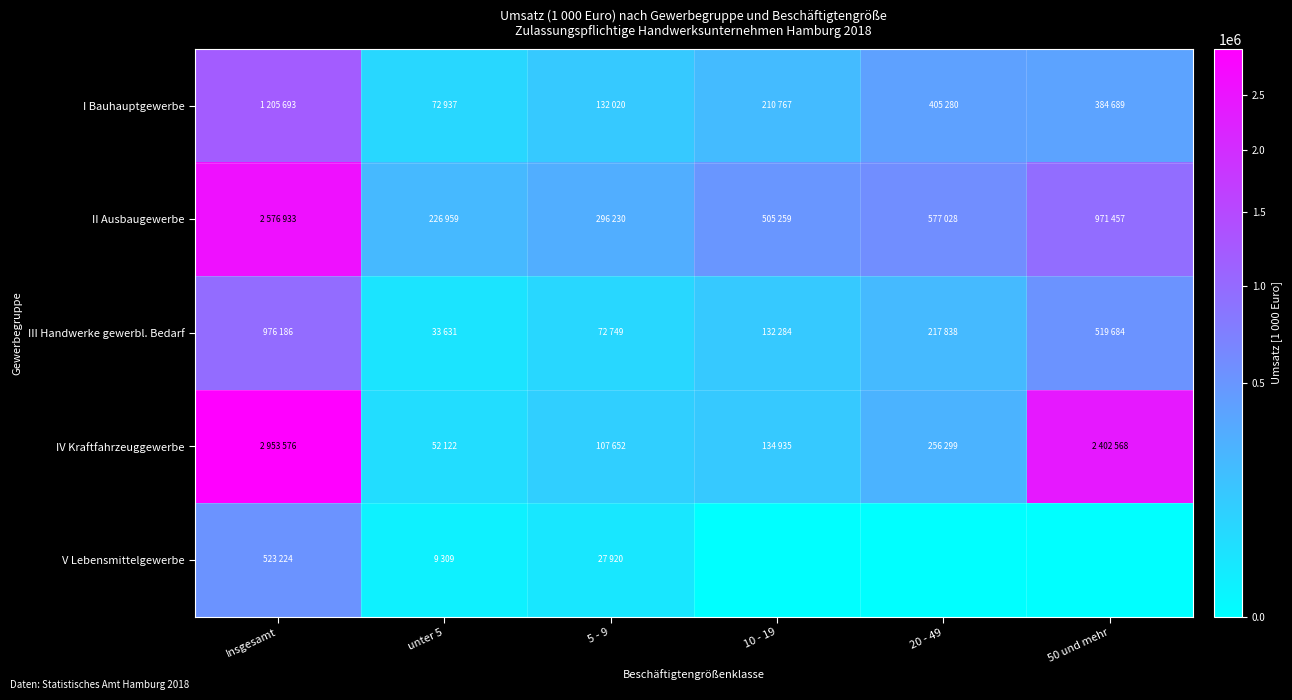

Which category has the highest value across all series?

Insgesamt